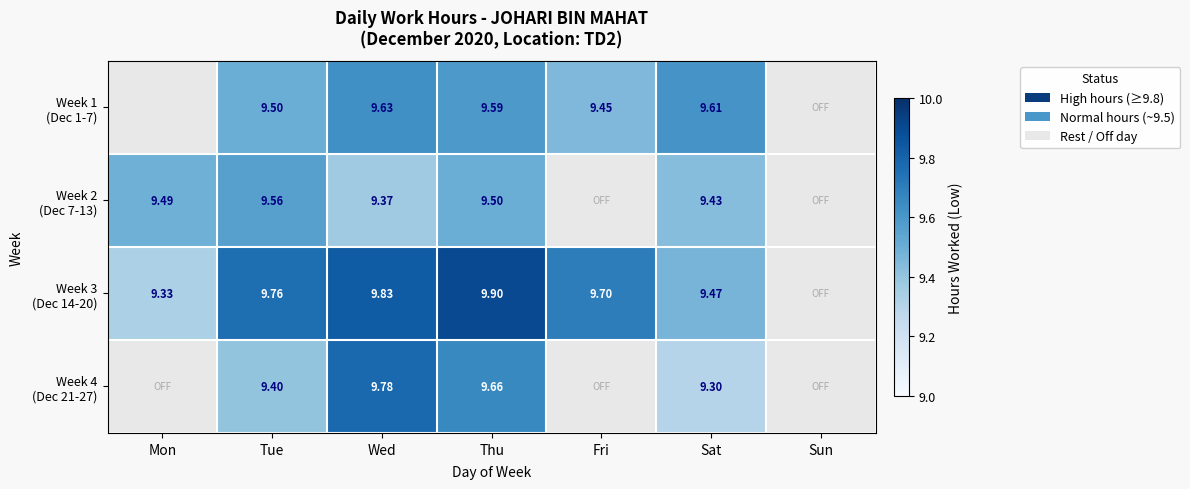

Which series changed the most between Wed and Thu?

Week 2 (Dec 7-13)